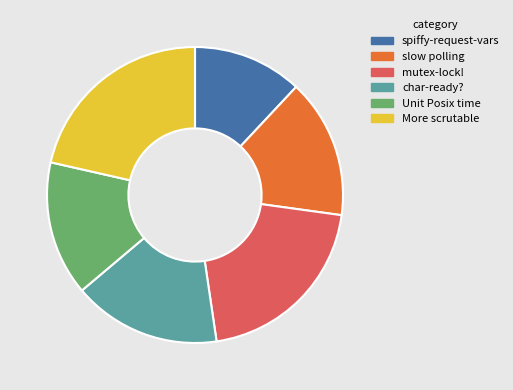

Is there any slice that represents more than half of the pie?

No